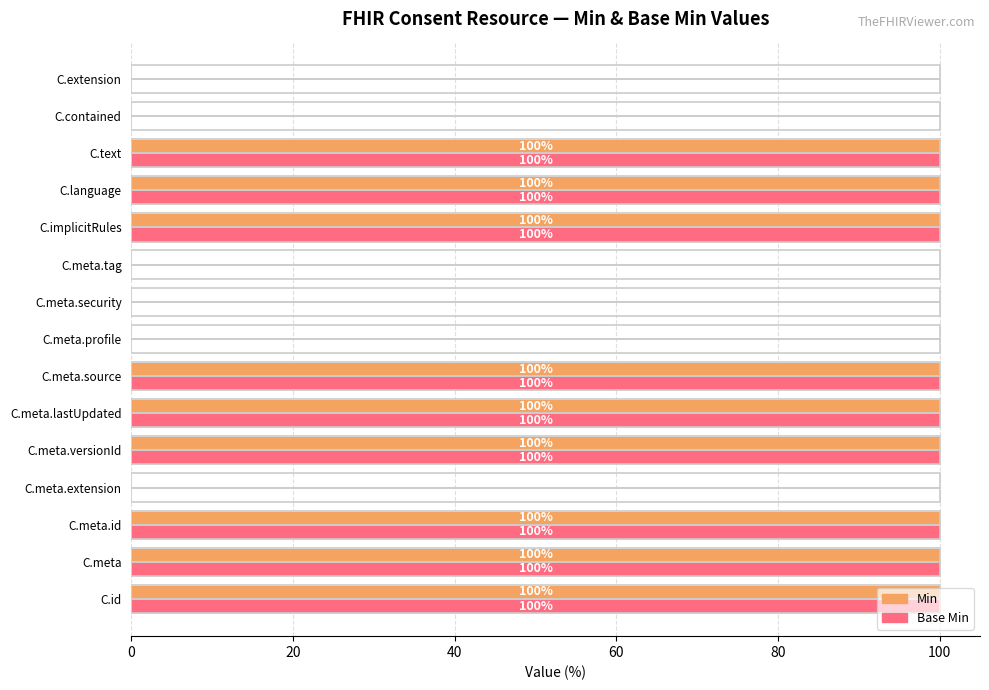

What is the sum of all Min values?

900